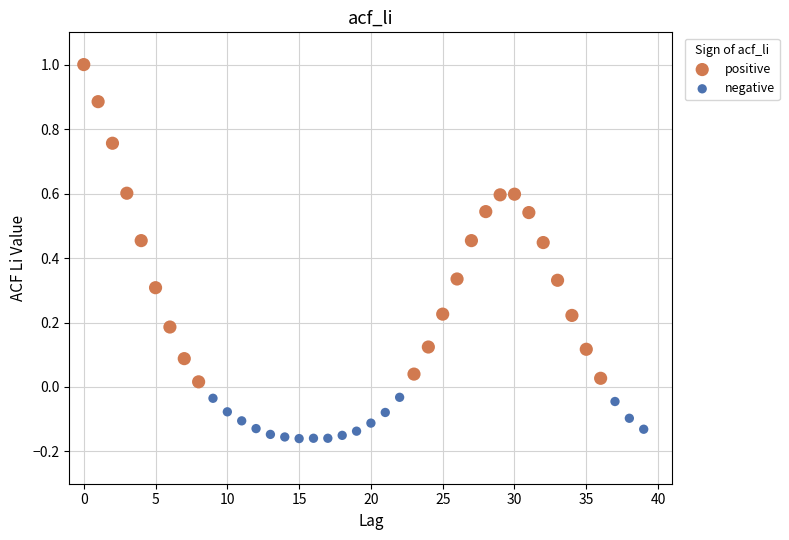

Which series has the widest spread of Y values?

positive